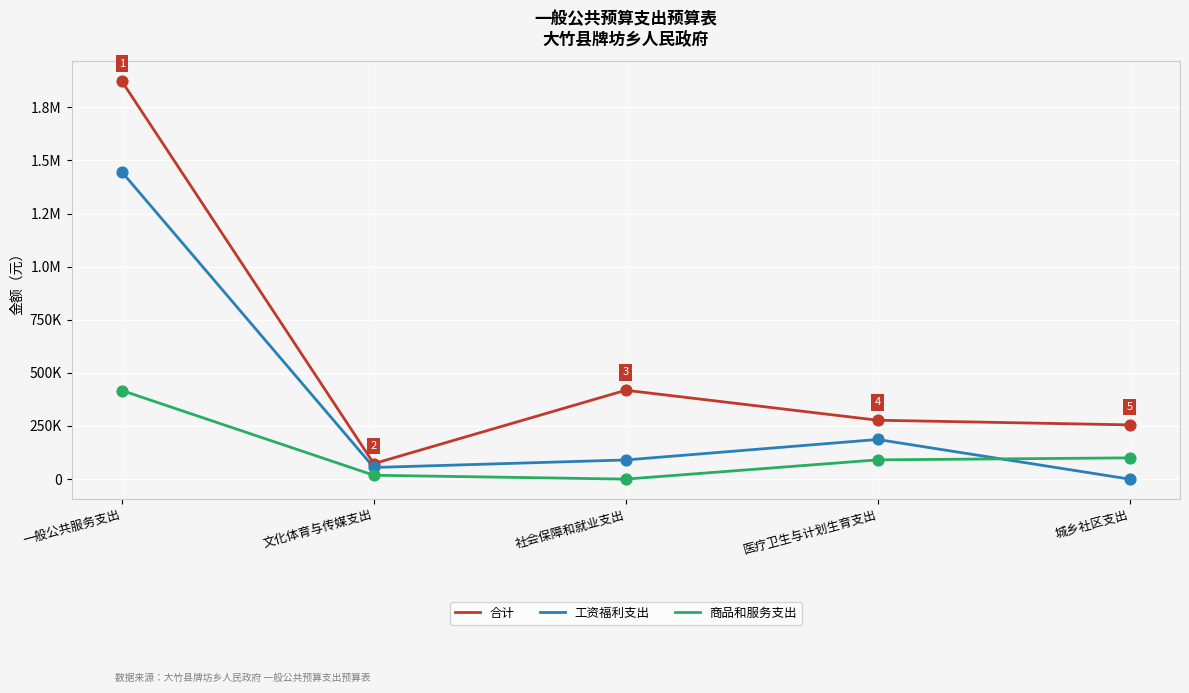

Is this an area chart (filled region under the line)?

No